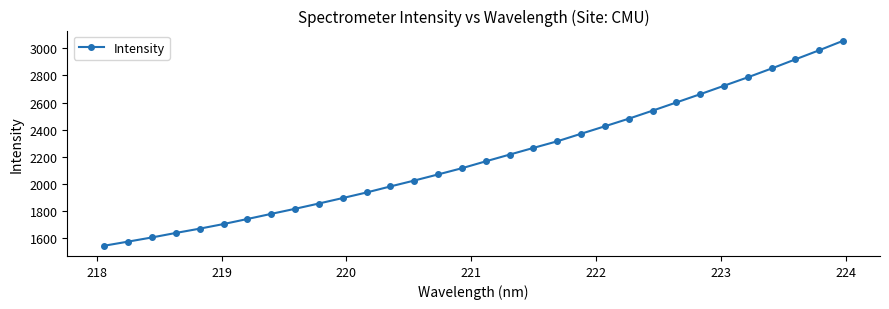

What is the difference between the maximum and minimum values?

1508.0